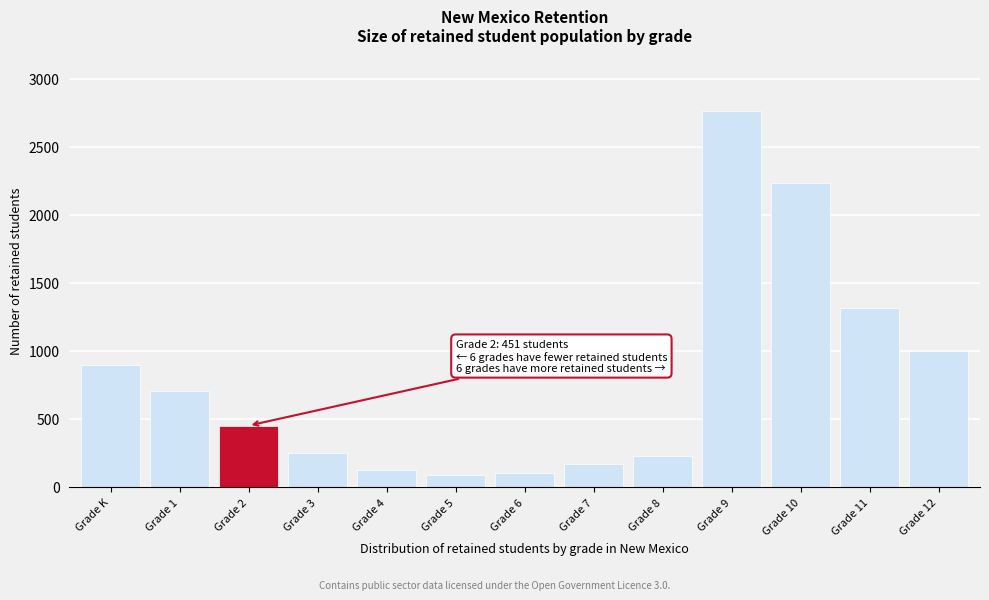

Reading left to right, transcribe all the data shown in this chart.

896	706	451	248	122	86	106	166	231	2764	2237	1318	1000